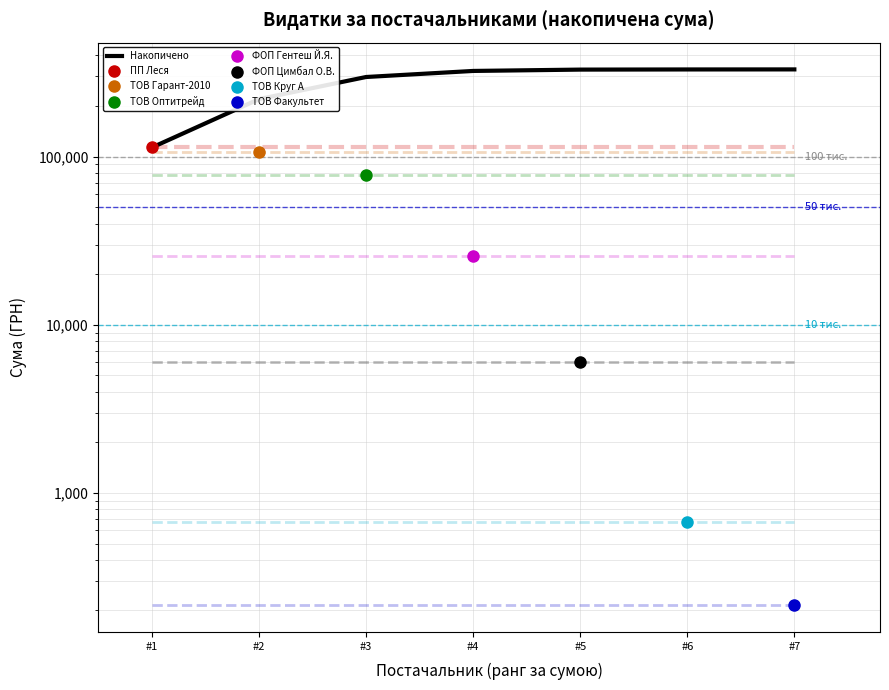

Is this an area chart (filled region under the line)?

No